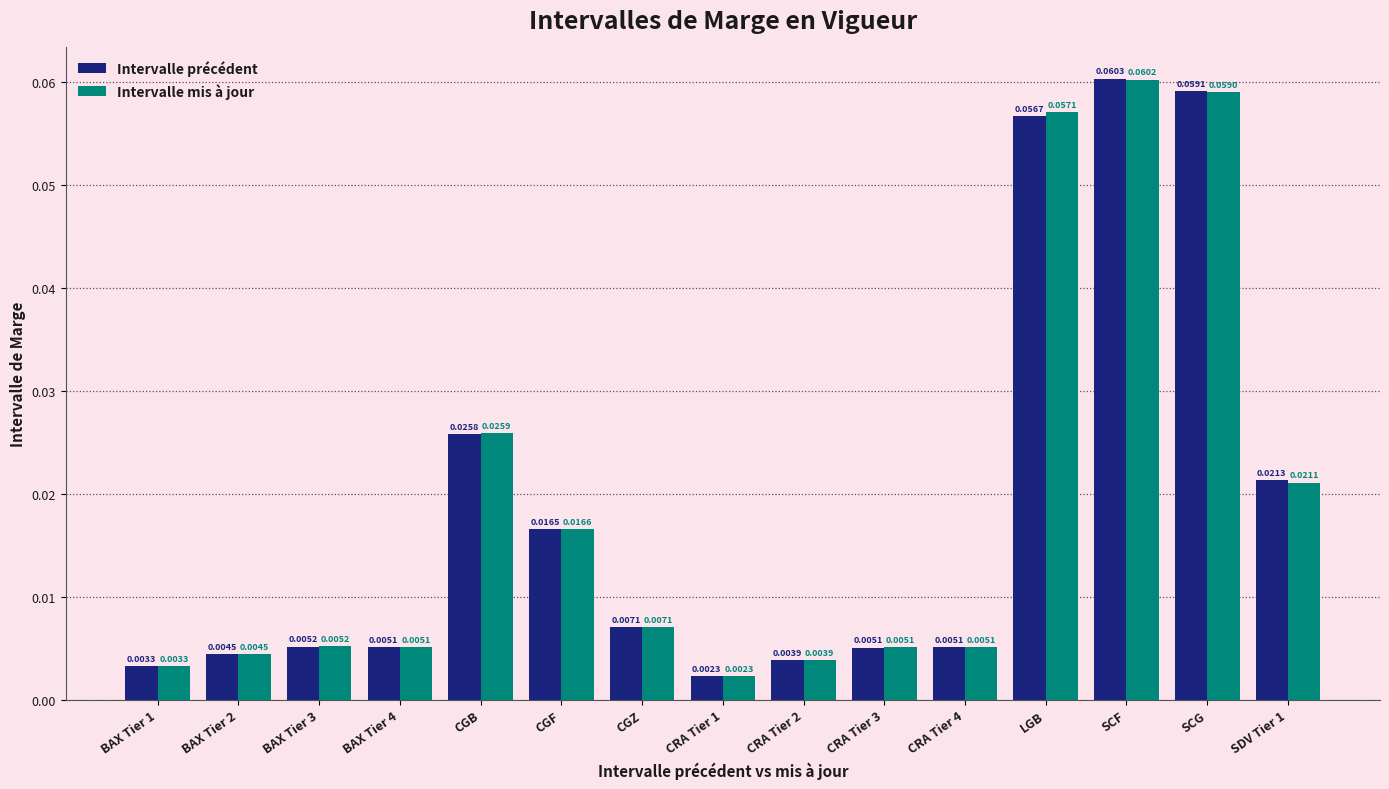

Which series changed the most between CGF and SCF?

Intervalle précédent